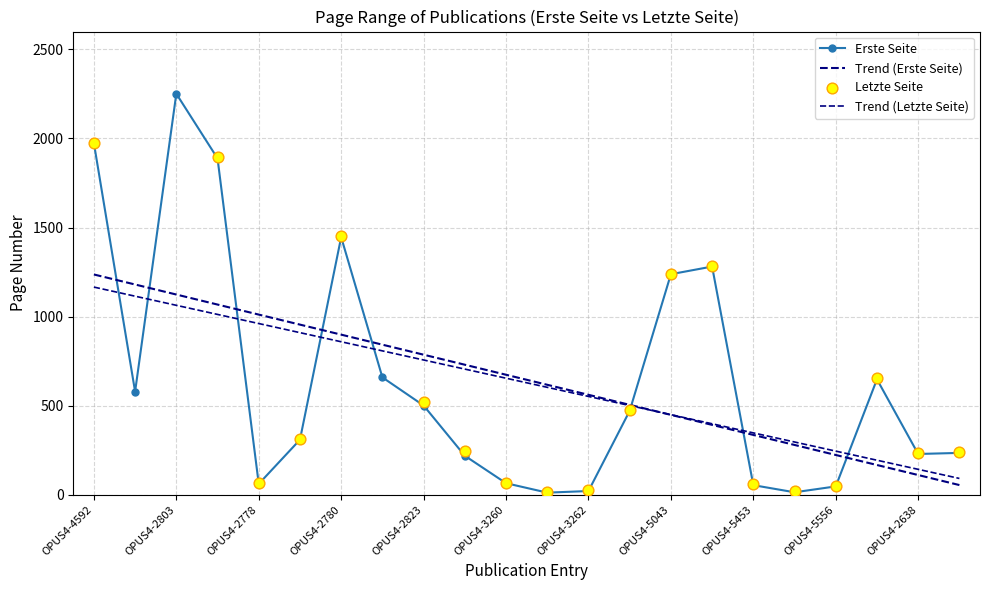

What is the change in value from OPUS4-5558 to OPUS4-2638?

-419